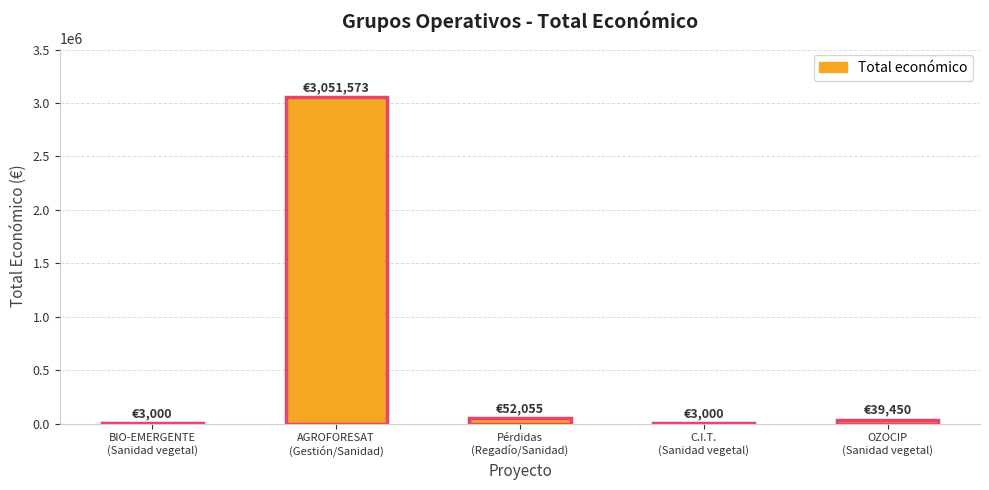

What is the ratio of the value at Pérdidas
(Regadío/Sanidad) to the value at OZOCIP
(Sanidad vegetal)?

1.3